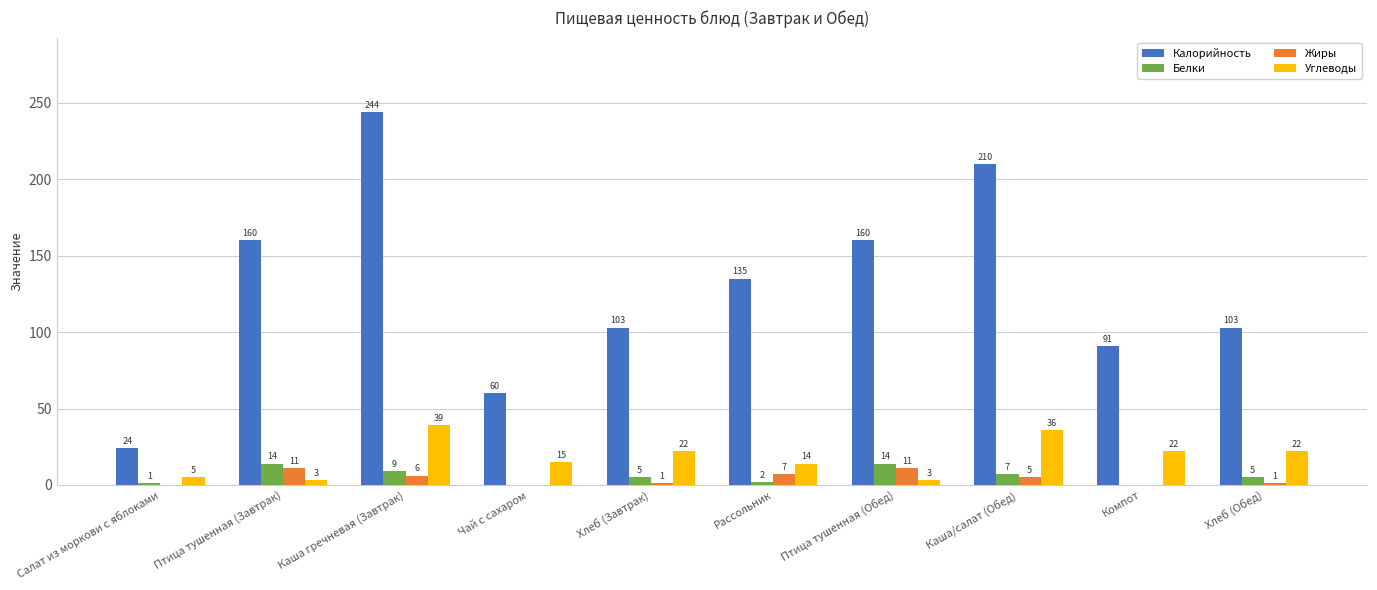

What are all the series names shown in the legend?

Калорийность, Белки, Жиры, Углеводы